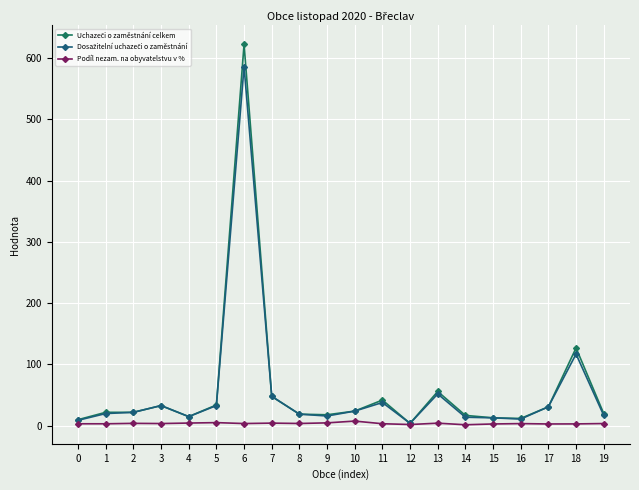

True or false: Dosažitelní uchazeči o zaměstnání and Podíl nezam. na obyvatelstvu v % cross at least once.

False